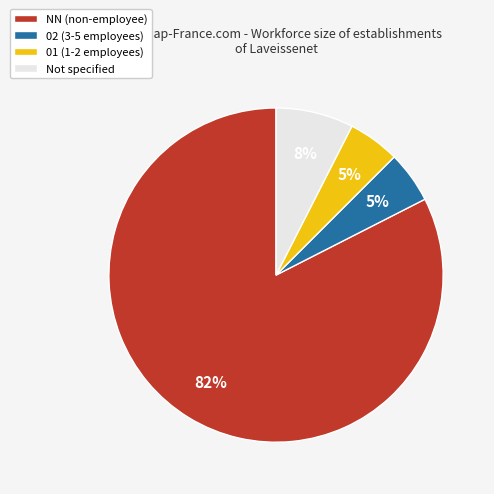

Is there any slice that represents more than half of the pie?

Yes